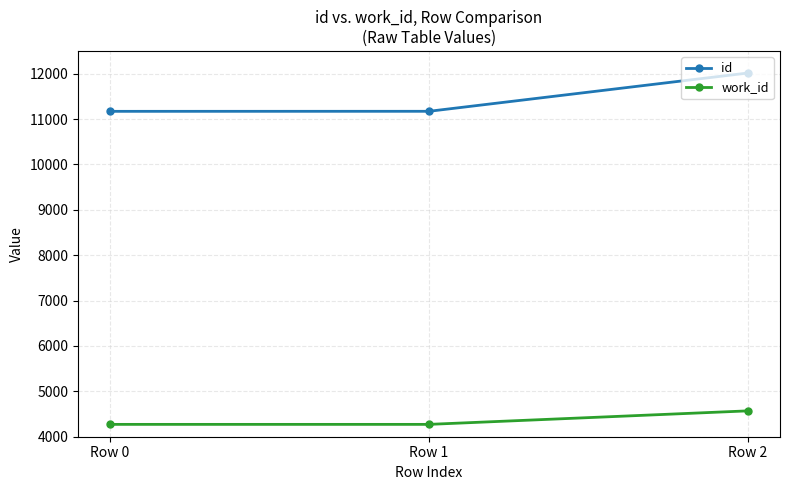

Which series has the largest total across all categories?

id